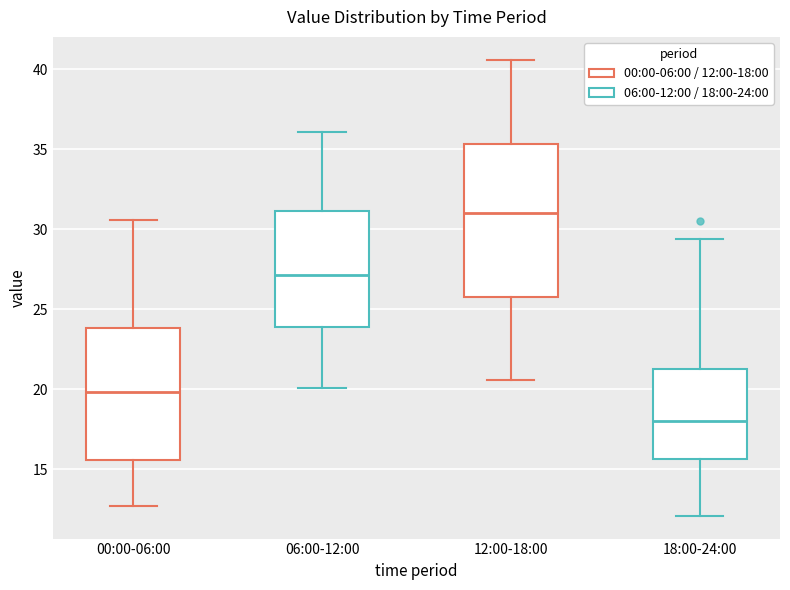

Where does the median line of the box for 18:00-24:00 sit on the y-axis? The values are not printed on the chart, so give them approximately, as read against the axis.

18.0